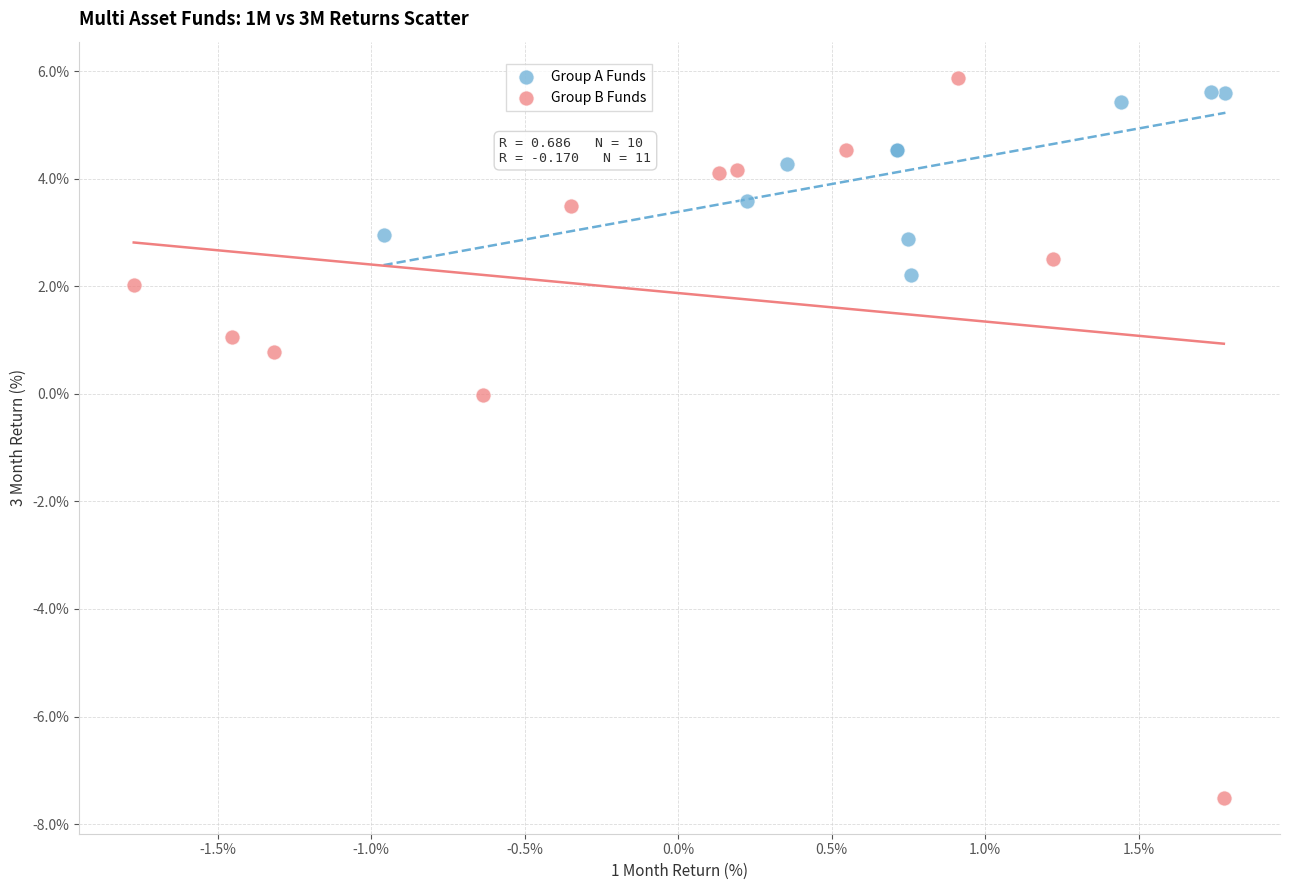

Which series has the largest Y range (max minus min)?

Group B Funds